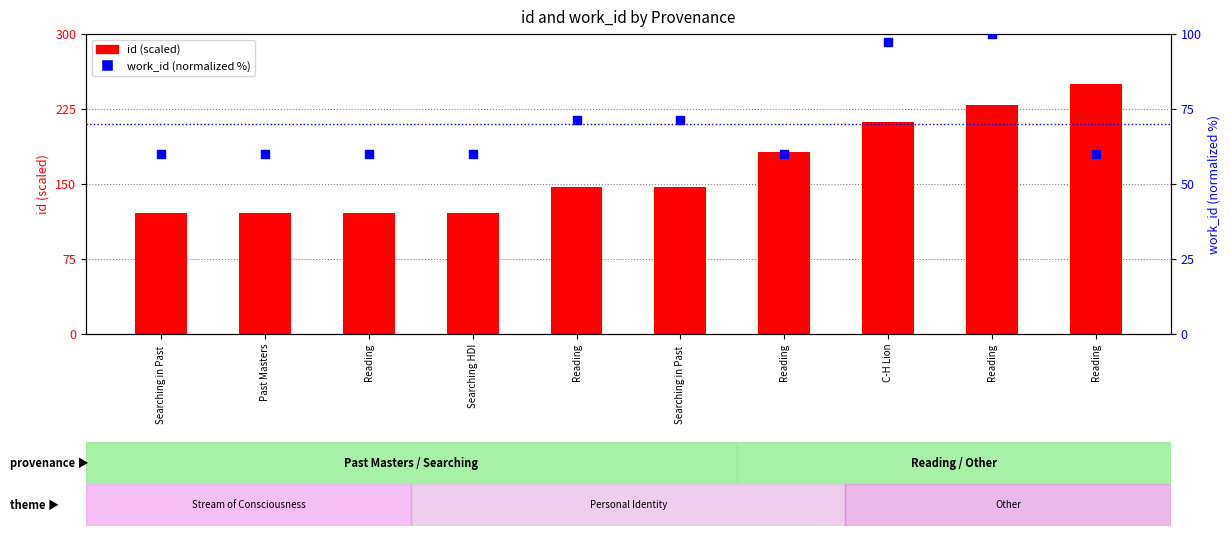

Which series has the largest total across all categories?

id